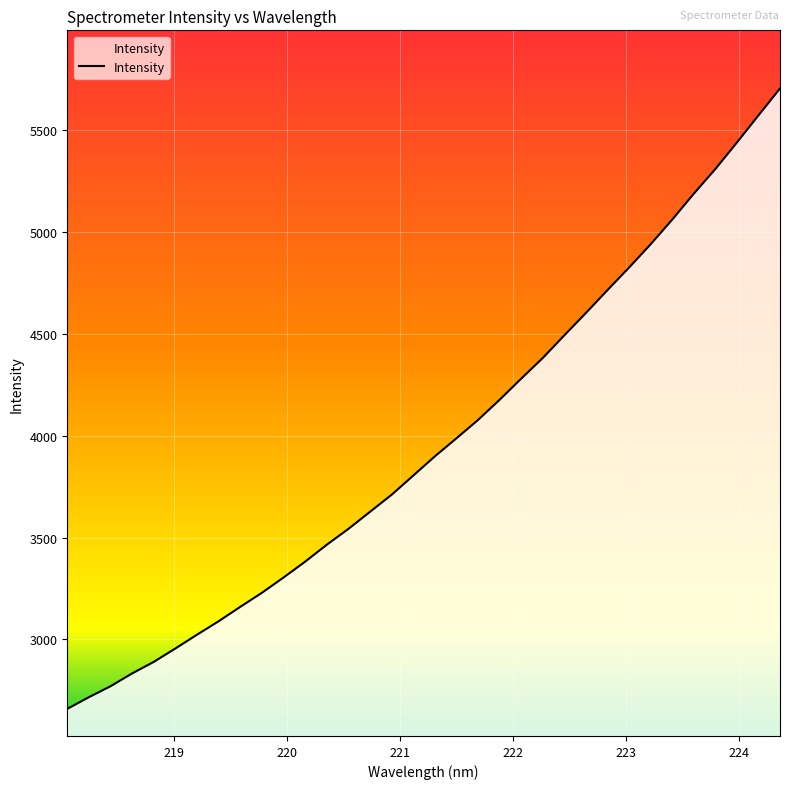

What is the difference between the maximum and minimum values?

3044.1